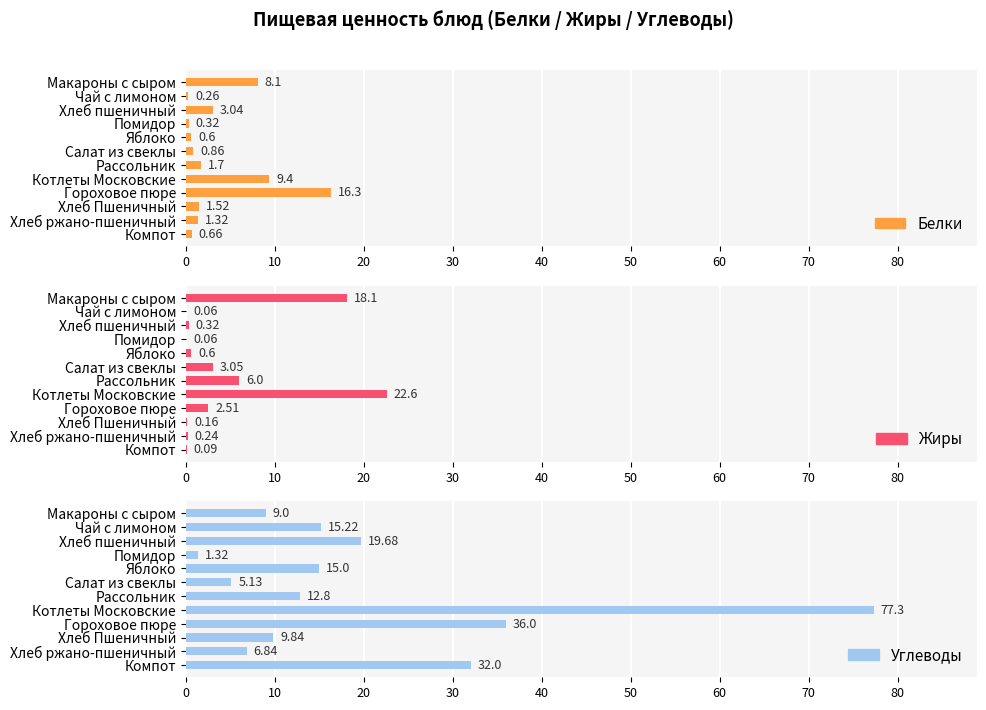

At how many categories does at least one series exceed 27?

3